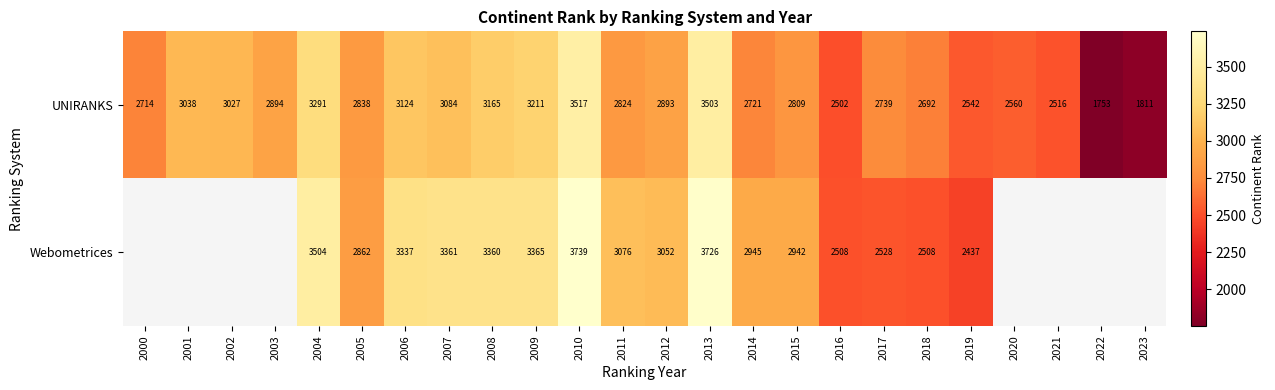

Rank the series at 2017 from highest to lowest value.

UNIRANKS, Webometrices